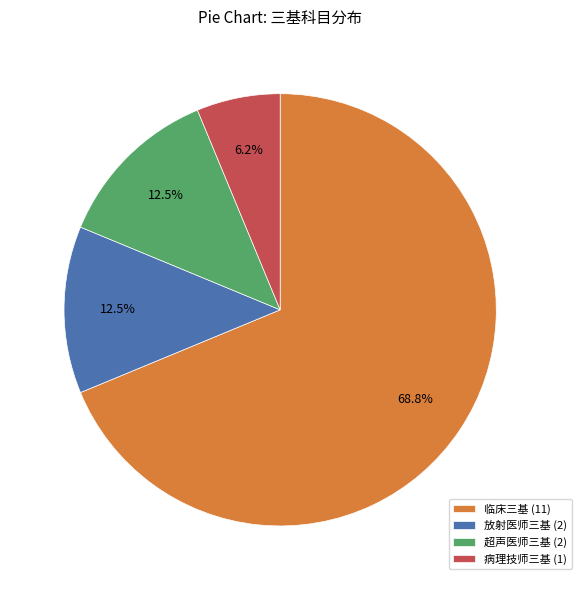

Does 超声医师三基 account for over 50% of the chart?

No